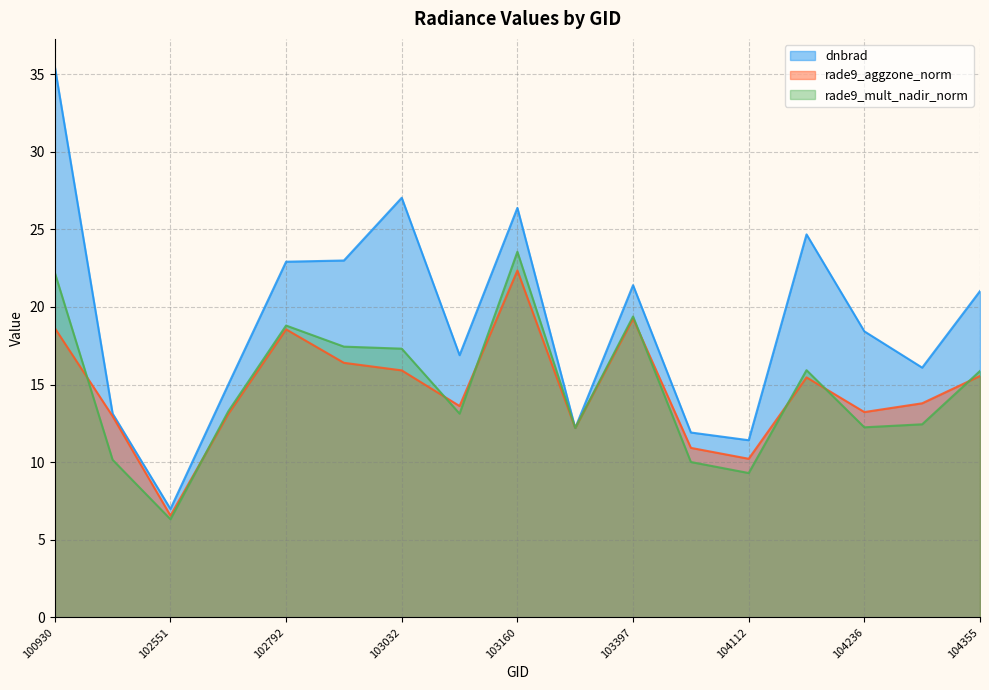

Reading left to right, extract all data points from this chart.

dnbrad: 35.5	13.1	7.0	15.0	22.9	23.0	27.0	16.9	26.4	12.2	21.4	11.9	11.4	24.7	18.4	16.1	21.0
rade9_aggzone_norm: 18.6	13.0	6.6	13.1	18.6	16.4	15.9	13.6	22.3	12.2	19.2	10.9	10.2	15.5	13.2	13.8	15.6
rade9_mult_nadir_norm: 22.2	10.2	6.3	13.3	18.8	17.4	17.3	13.1	23.6	12.2	19.4	10.0	9.3	15.9	12.2	12.4	15.9